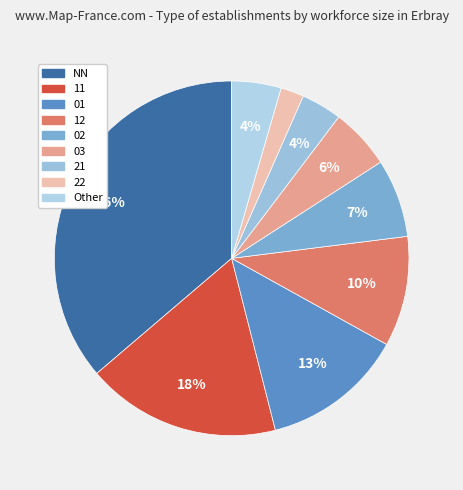

To the nearest percent, what is the difference between the largest and smallest slice percentages?

34%